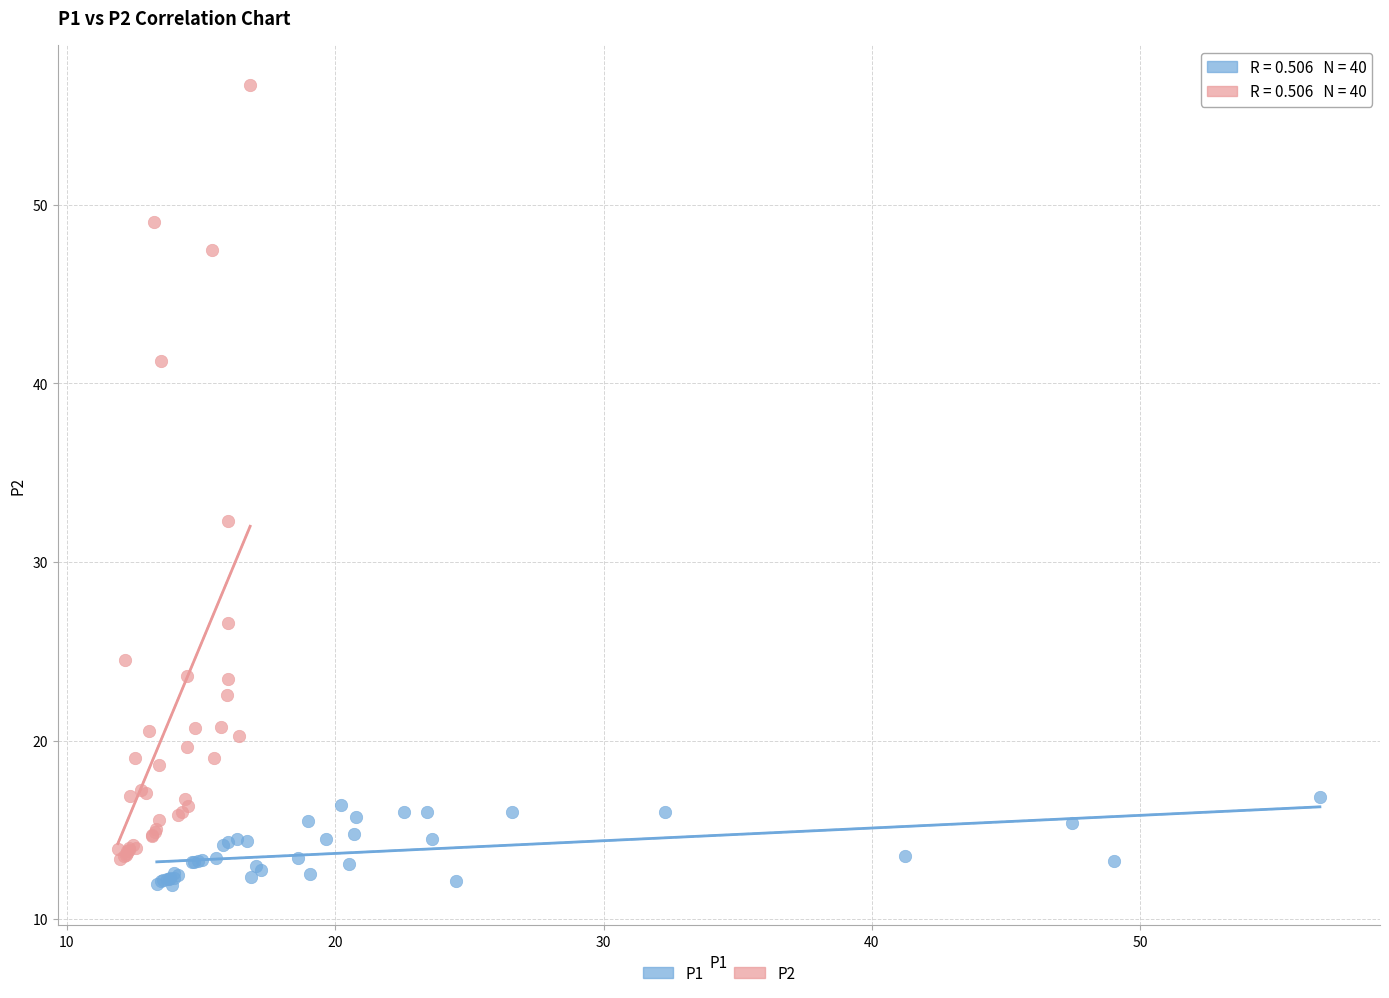

What are all the series names shown in the legend?

P1, P2